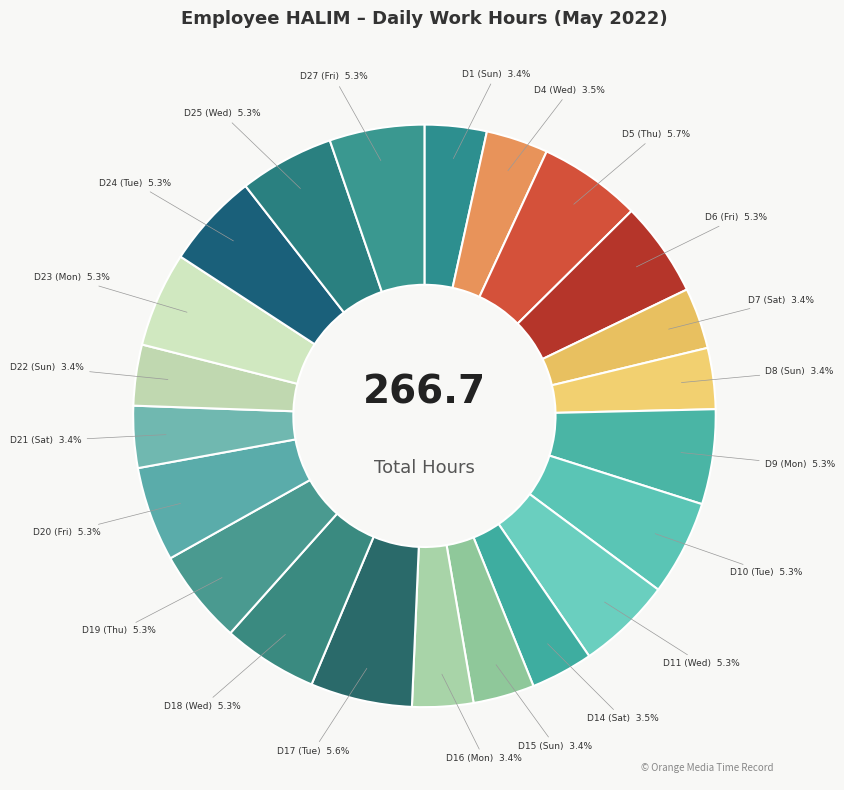

Is there any slice that represents more than half of the pie?

No